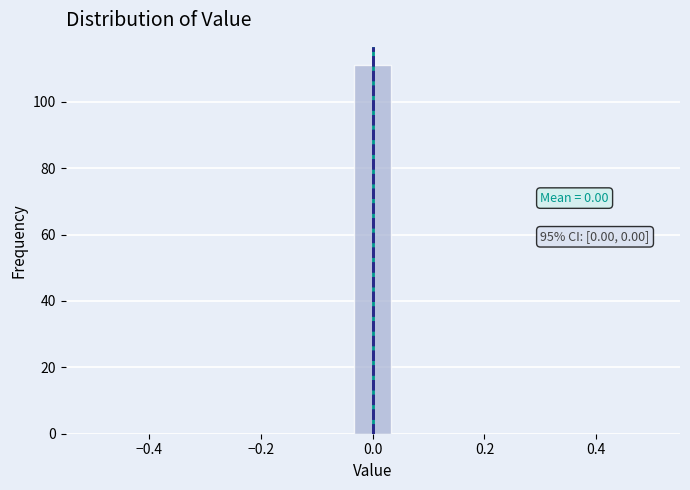

Read against the x-axis, roughly where is the centre of the tallest bar?

0.00